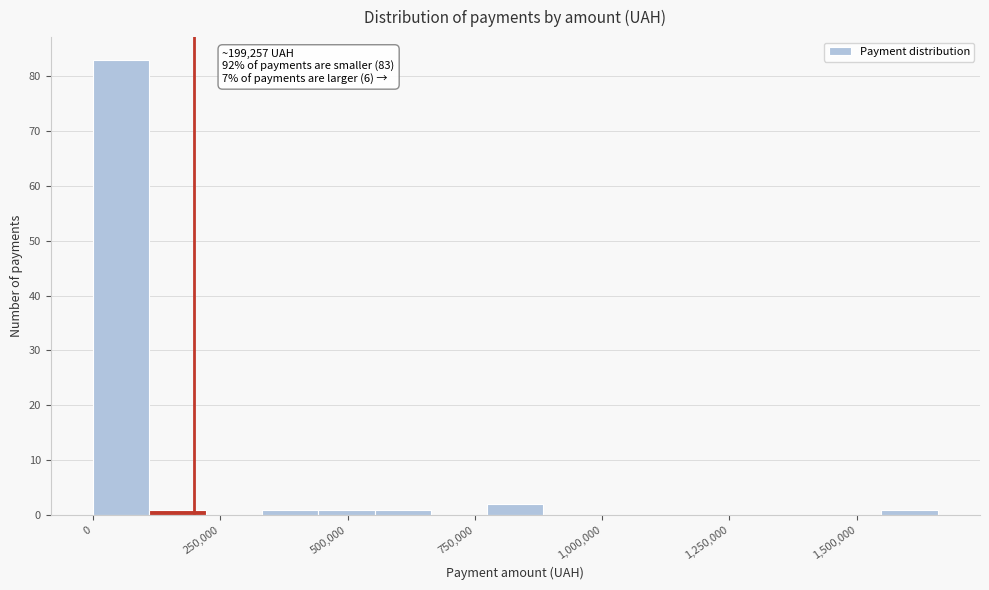

Read against the x-axis, roughly where is the centre of the tallest bar?

50000